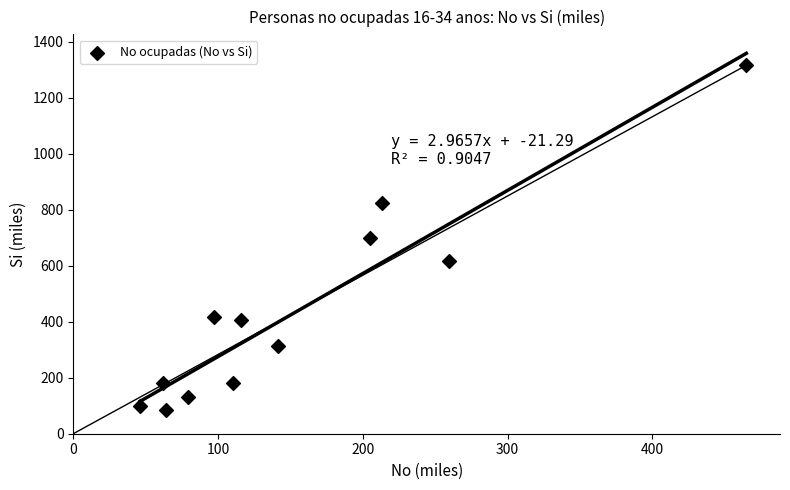

What is the range of X values (max minus min)?

418.7